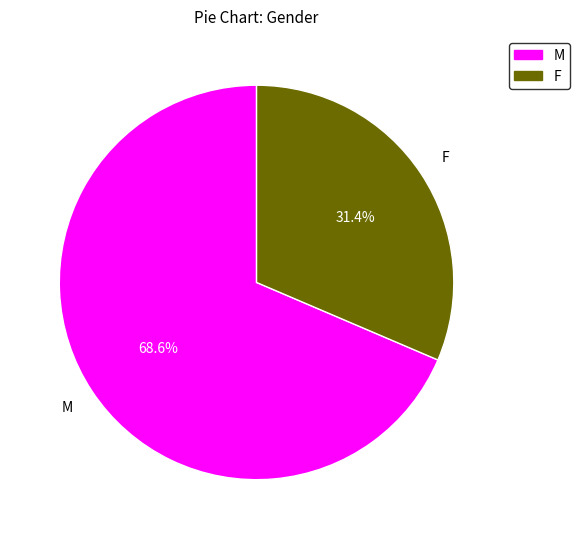

Combined, do M and F account for over 50%?

Yes